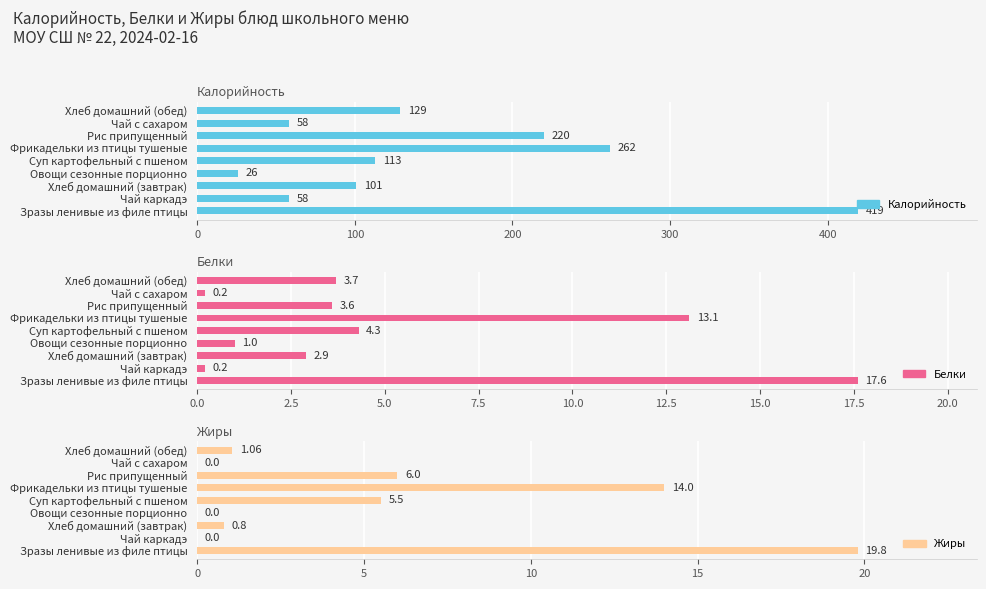

Which series has the largest range (max minus min)?

Калорийность